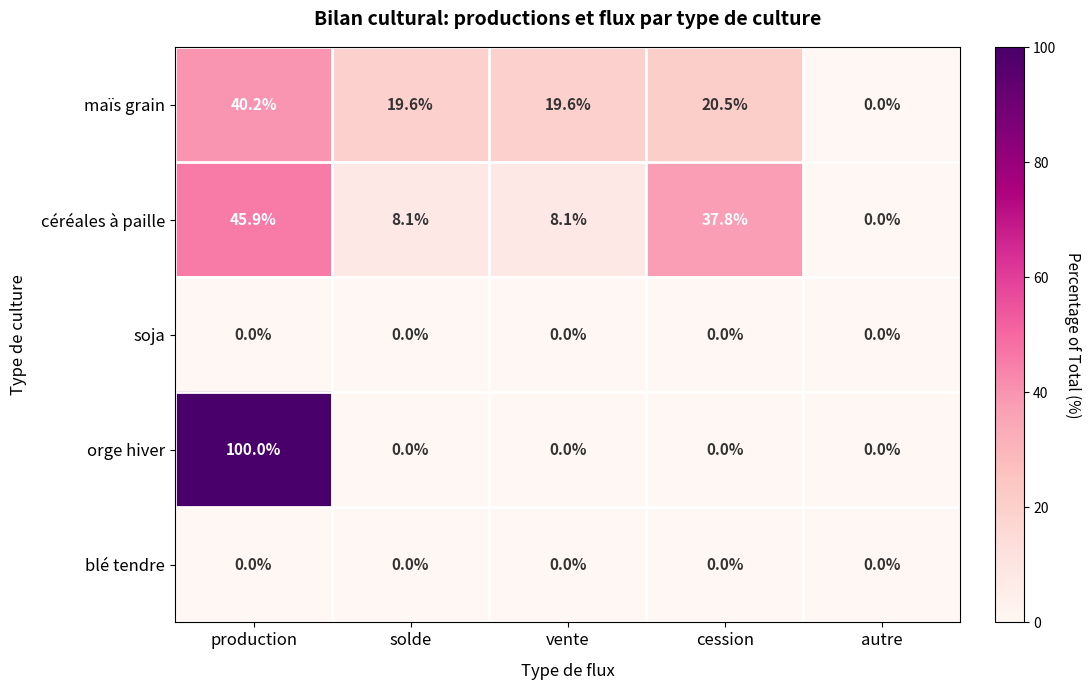

Reading right to left, what are all the values shown in this chart?

maïs grain: 0.0	20.5	19.6	19.6	40.2
céréales à paille: 0.0	37.8	8.1	8.1	45.9
soja: 0.0	0.0	0.0	0.0	0.0
orge hiver: 0.0	0.0	0.0	0.0	100.0
blé tendre: 0.0	0.0	0.0	0.0	0.0